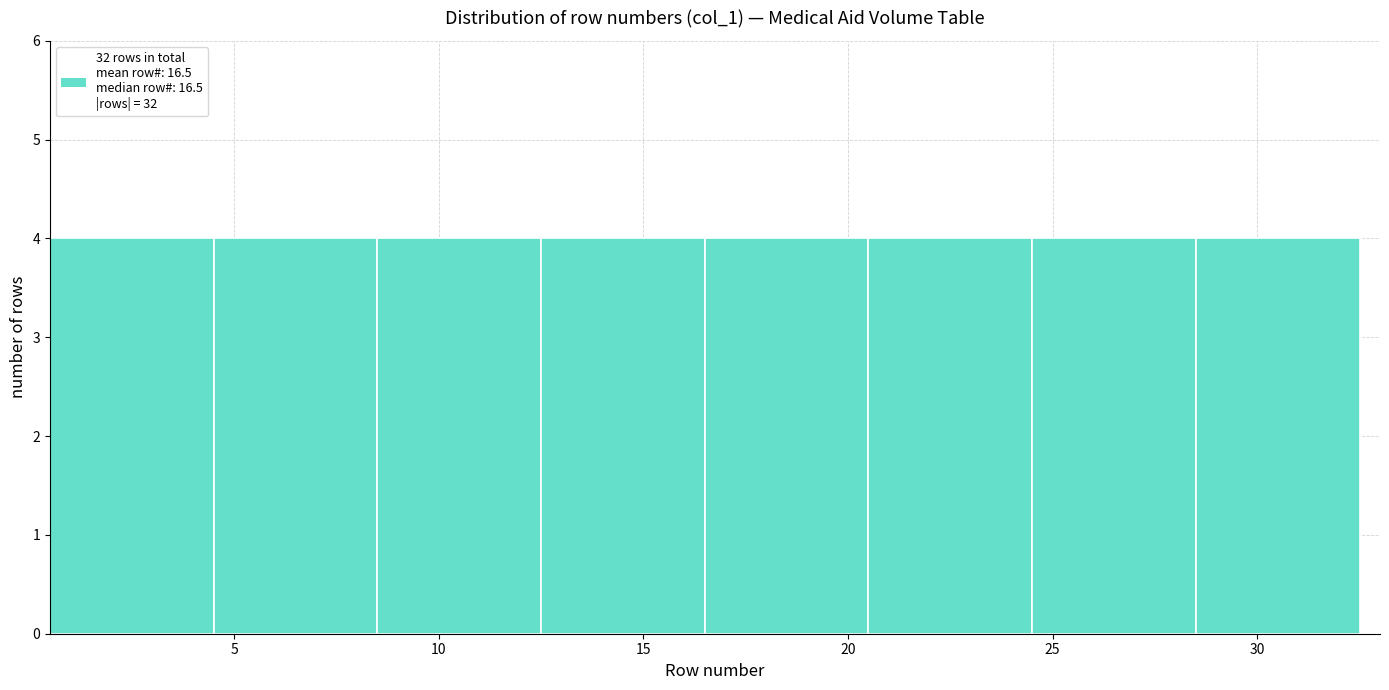

Reading left to right, list every bar in this chart as the range it spans on the x-axis followed by its height. The values are not printed on the chart, so give them approximately, as read against the axis.

0.5 to 4.5: 4
4.5 to 8.5: 4
8.5 to 12.5: 4
12.5 to 16.5: 4
16.5 to 20.5: 4
20.5 to 24.5: 4
24.5 to 28.5: 4
28.5 to 32.5: 4